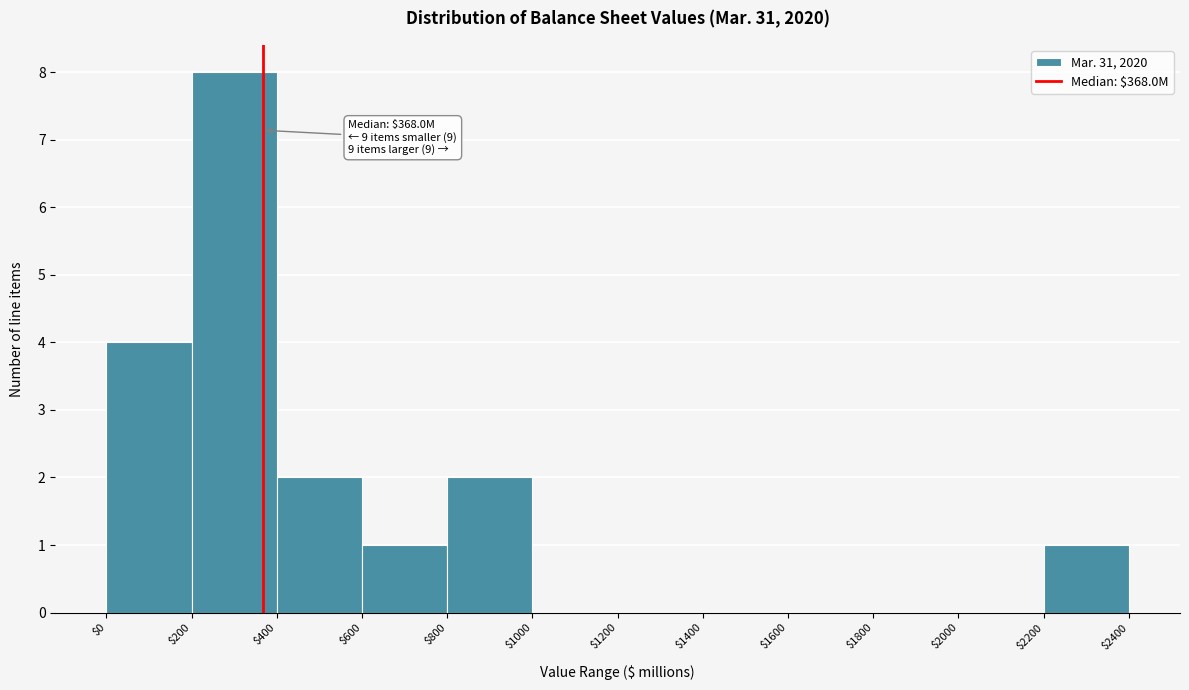

Over which range of the x-axis is the bar tallest?

$200 to $400